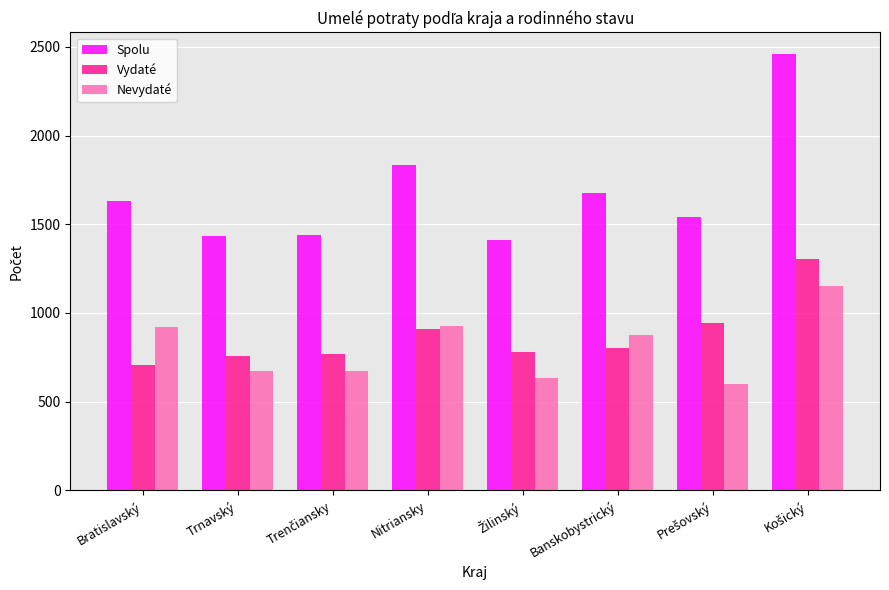

True or false: Spolu has a value of 1834 at Nitriansky.

True